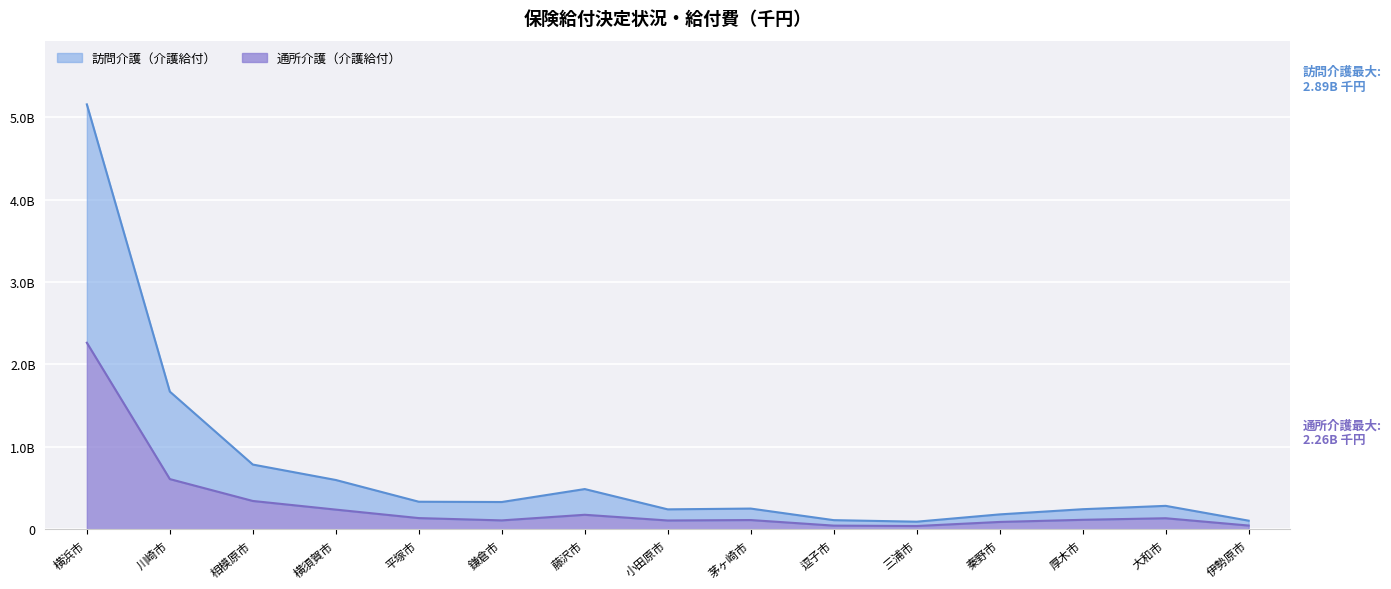

Is the value of 通所介護（介護給付） at 伊勢原市 greater than the value of 訪問介護（介護給付） at 茅ヶ崎市?

No